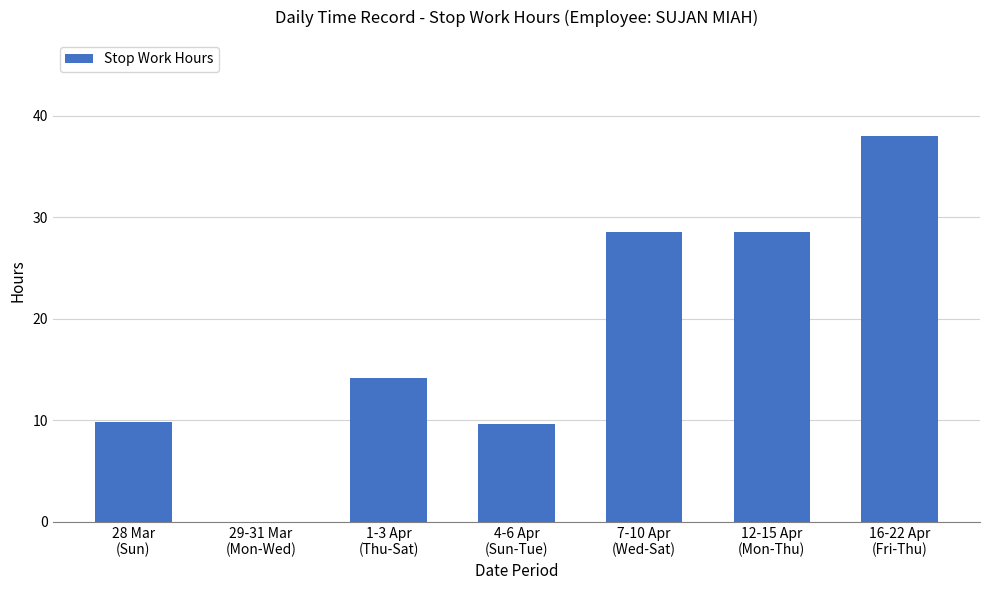

What is the change in value from 29-31 Mar
(Mon-Wed) to 4-6 Apr
(Sun-Tue)?

+9.6